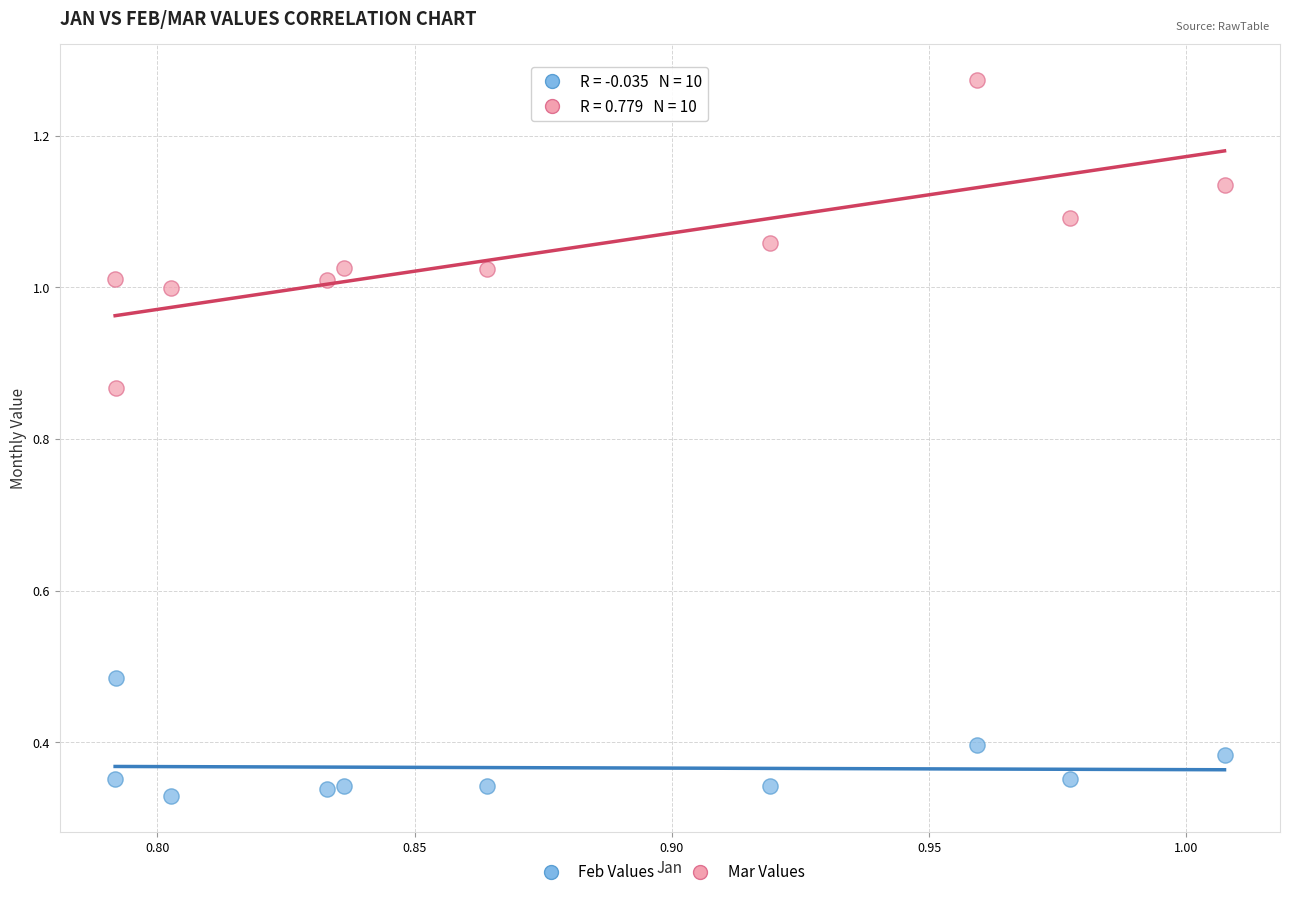

What are all the series names shown in the legend?

Feb Values, Mar Values